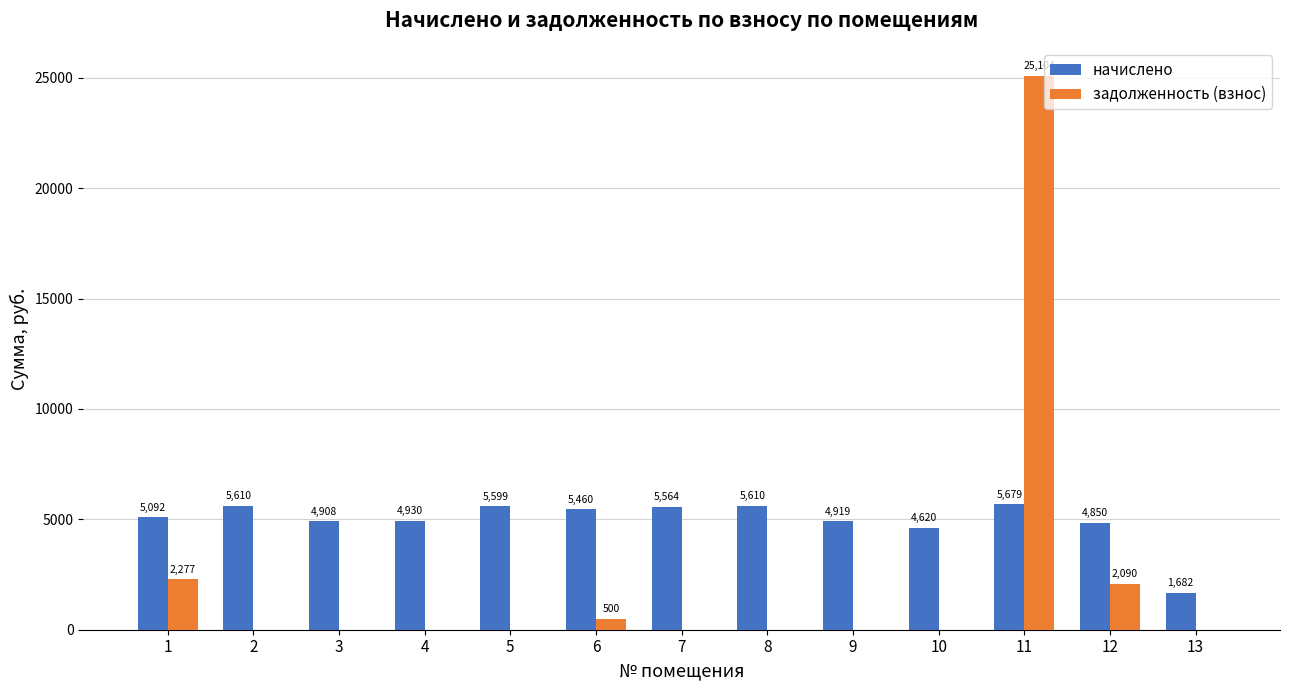

How many data points does each series have?

13